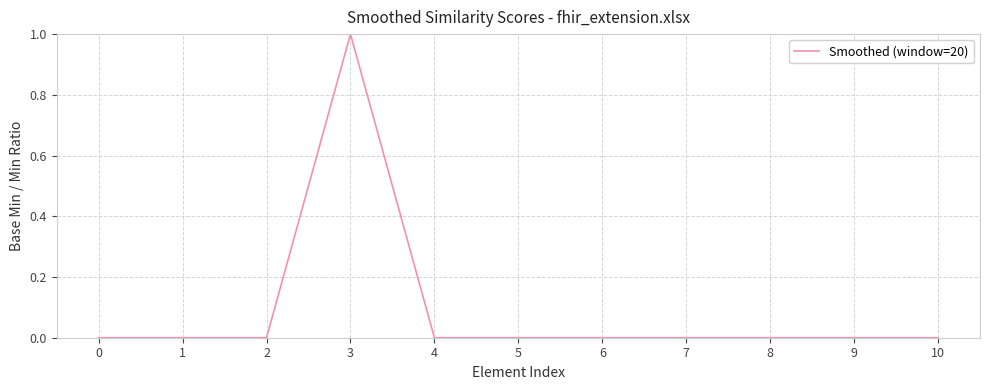

How many lines are shown in the chart?

1